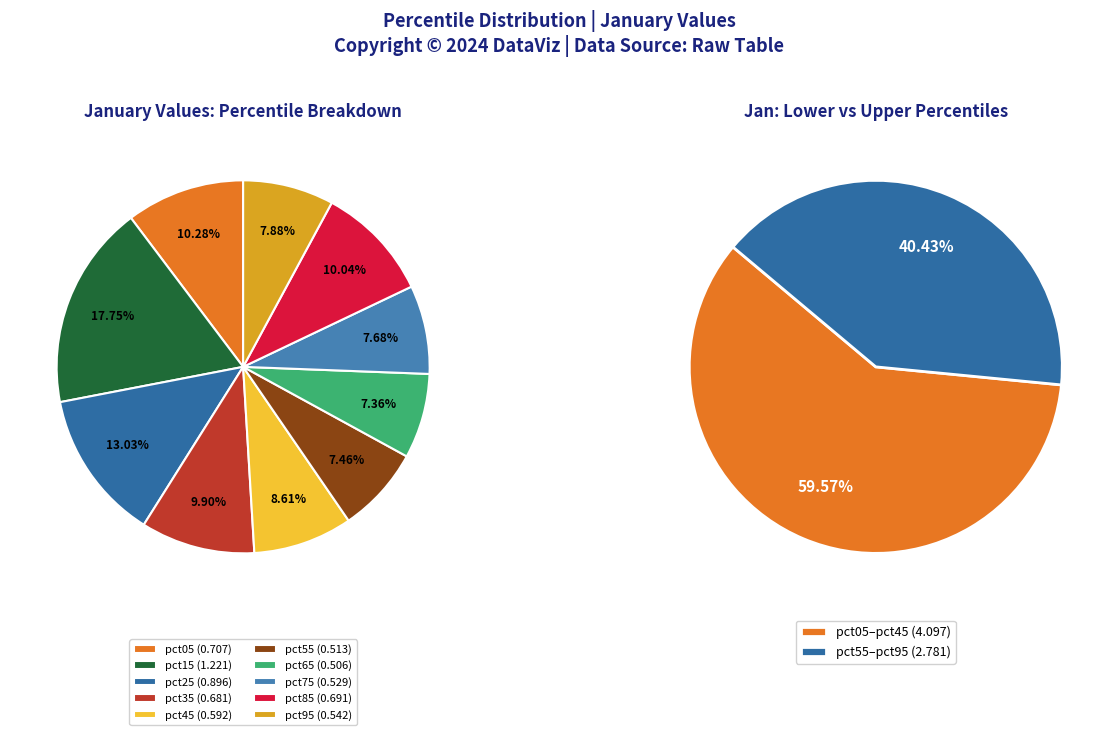

Rank the categories by value from lowest to highest.

pct65, pct55, pct75, pct95, pct45, pct35, pct85, pct05, pct25, pct15